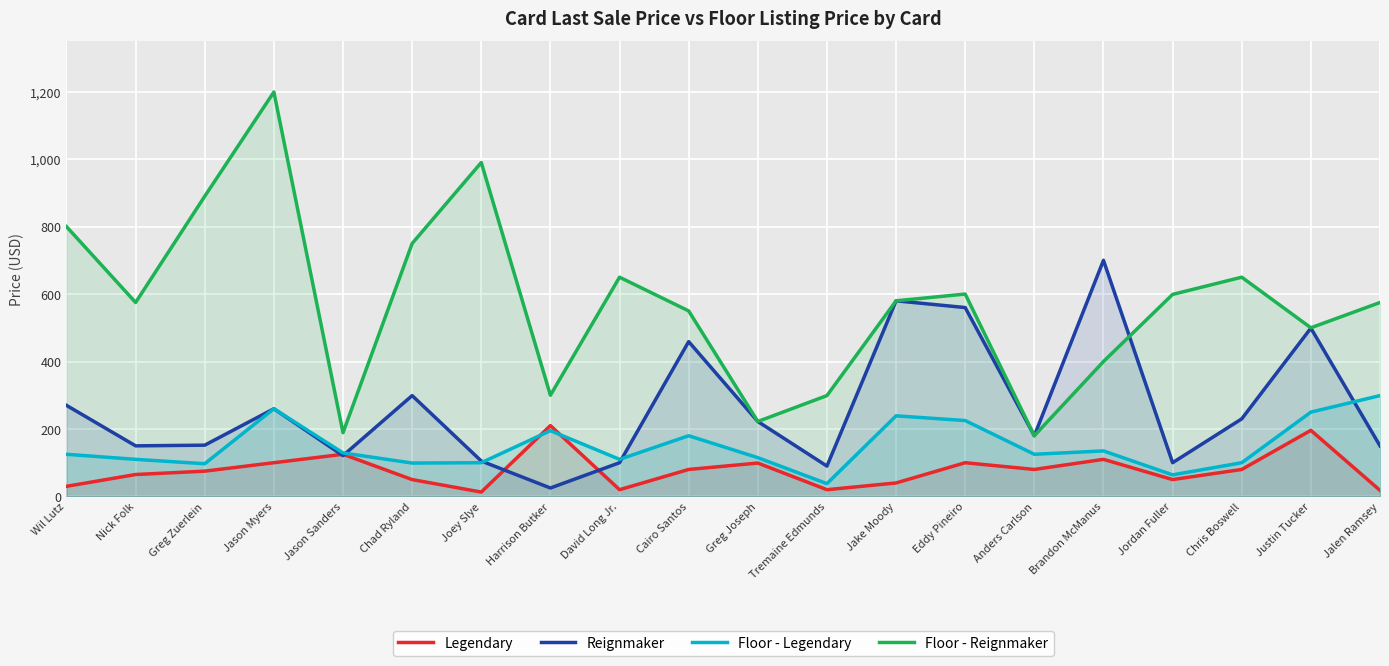

Does the chart display data point markers on the line(s)?

No